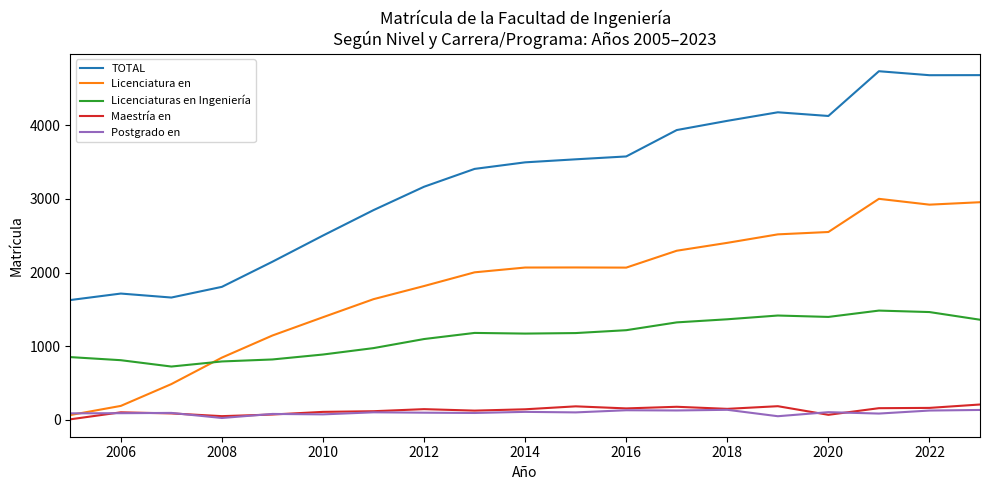

What is the highest value of the Licenciaturas en Ingeniería series?

1484